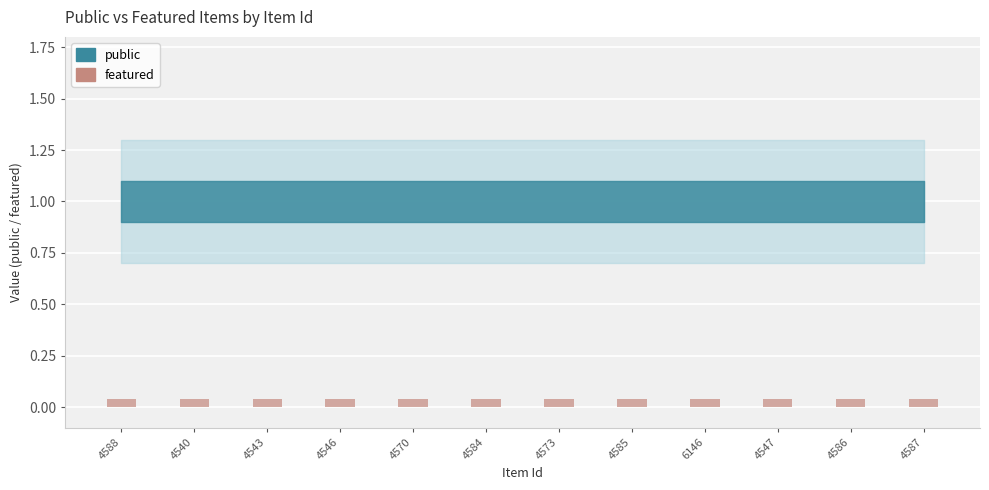

The value of public at 4587 is 1. True or false?

False